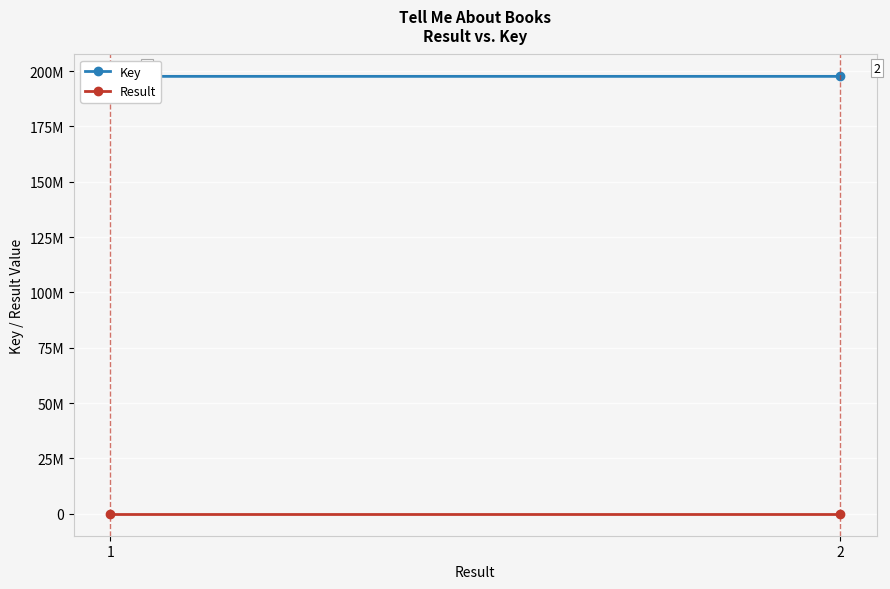

Which series changed the most between 1 and 2?

Key